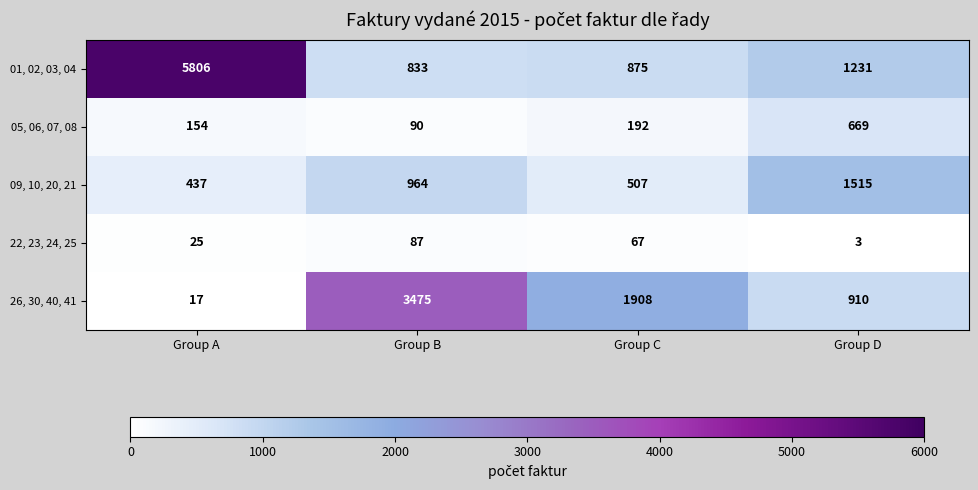

How many 22, 23, 24, 25 values are between 25 and 87?

3